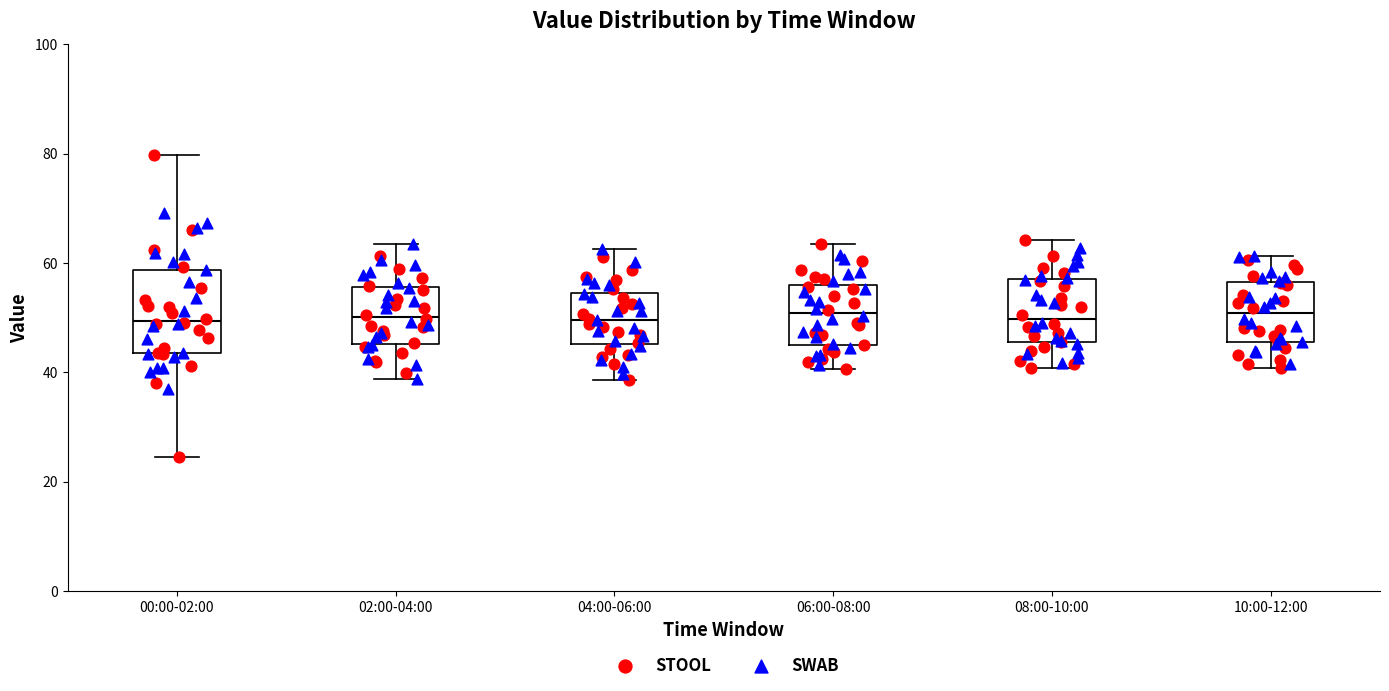

Reading left to right, transcribe this box plot: for each box, give where its median line is, the range the box spans, and where its two whiskers end, as read against the y-axis. The values are not printed on the chart, so give them approximately, as read against the axis.

00:00-02:00: median 50, box 44 to 58, whiskers 24 to 80
02:00-04:00: median 50, box 46 to 56, whiskers 38 to 64
04:00-06:00: median 50, box 46 to 54, whiskers 38 to 62
06:00-08:00: median 50, box 46 to 56, whiskers 40 to 64
08:00-10:00: median 50, box 46 to 56, whiskers 40 to 64
10:00-12:00: median 50, box 46 to 56, whiskers 40 to 62